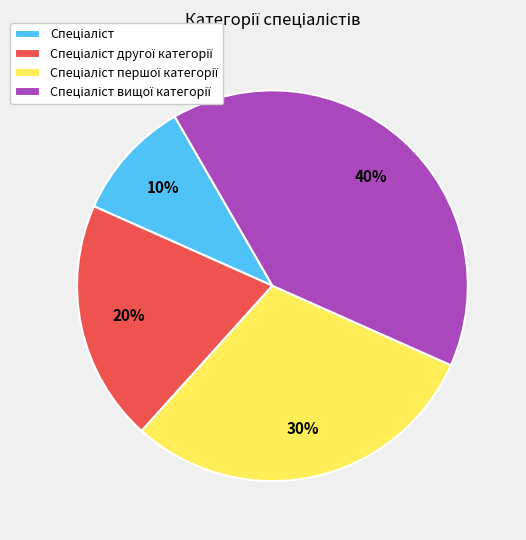

To the nearest percent, what is the average slice percentage?

25%